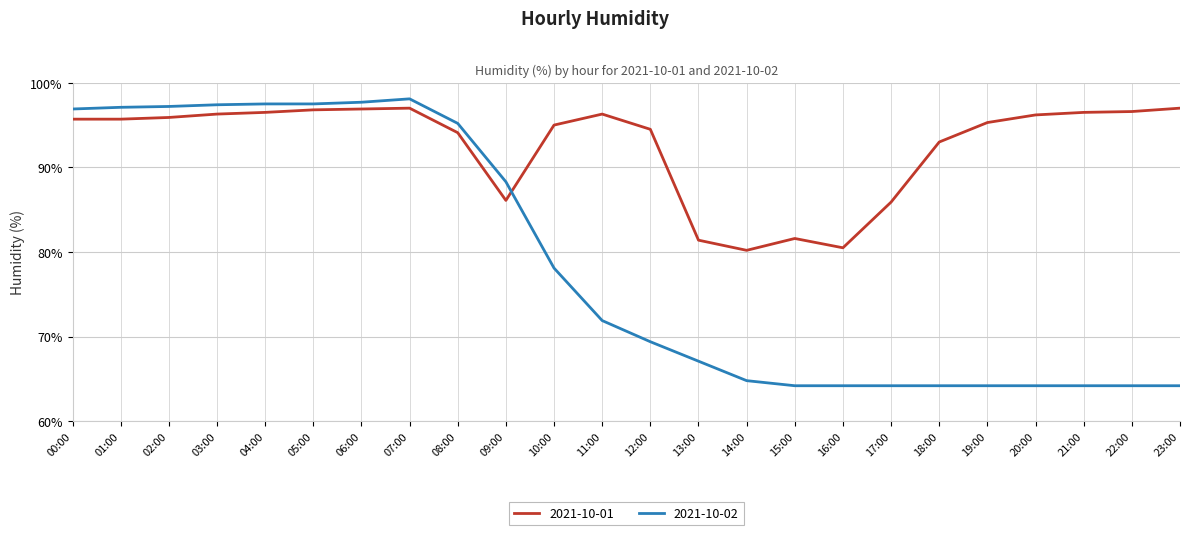

At 18:00, list the series in order from smallest to largest.

2021-10-02, 2021-10-01